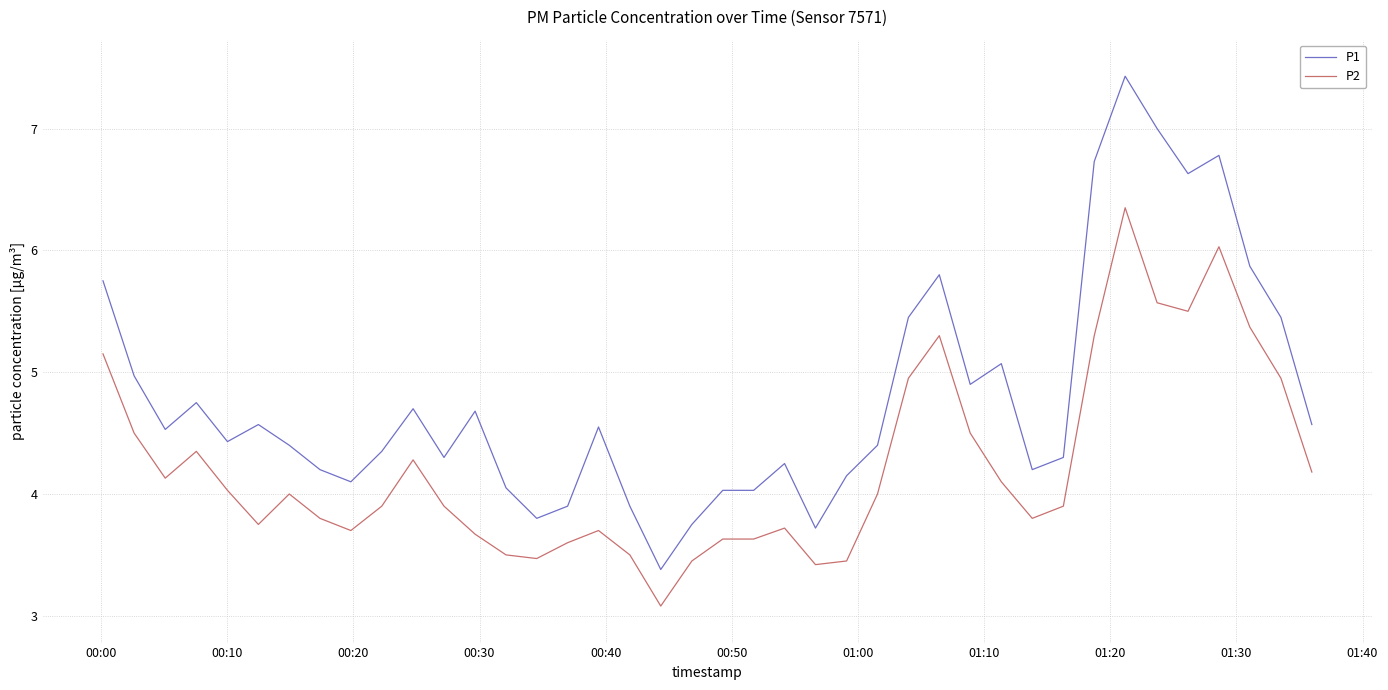

List the series in order of their peak value, highest first.

P1, P2